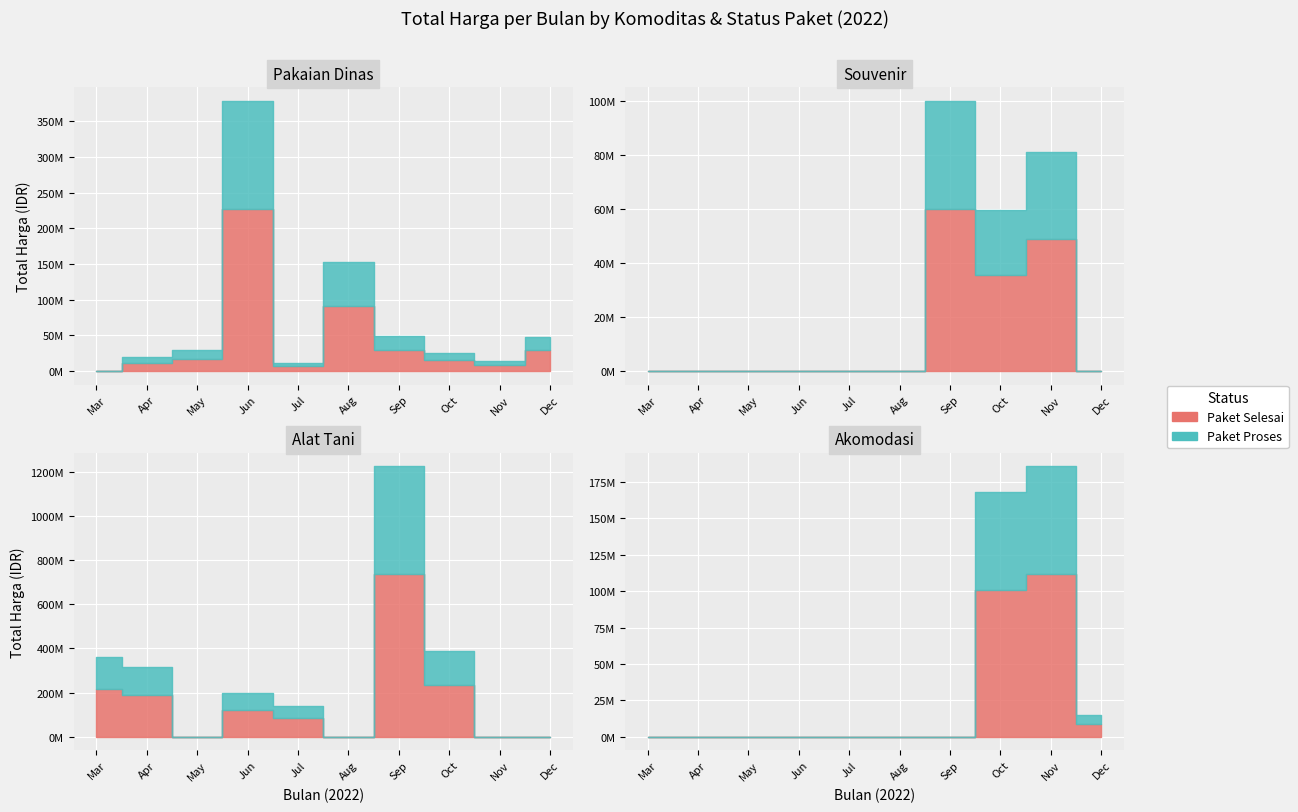

The value of Paket Proses at 5 is 168212954. True or false?

False